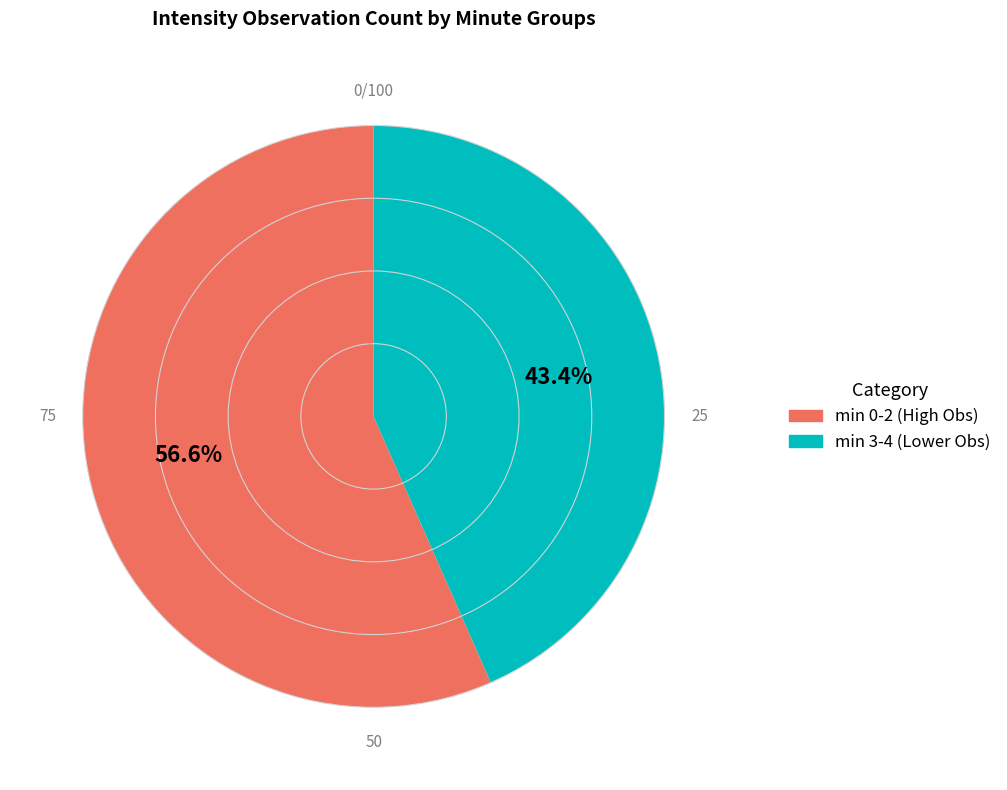

Which slice represents more than half of the pie?

min 0-2 (High Obs)